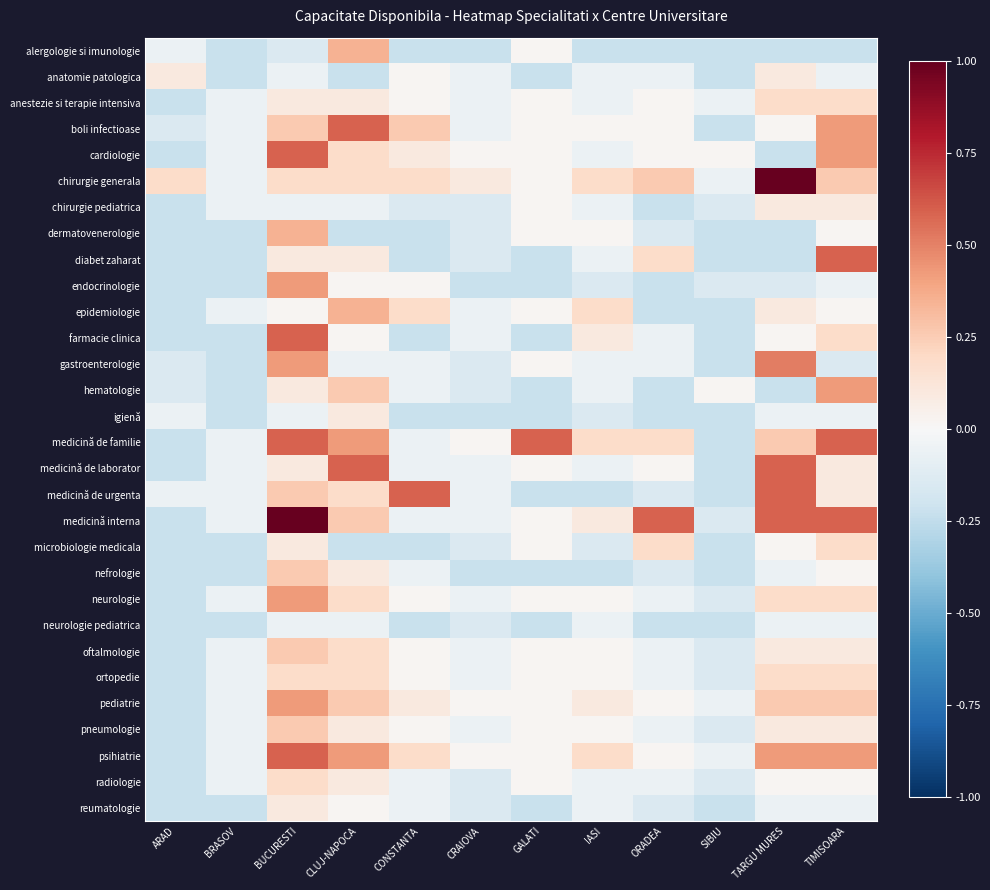

Which series changed the most between GALATI and IASI?

medicină de familie